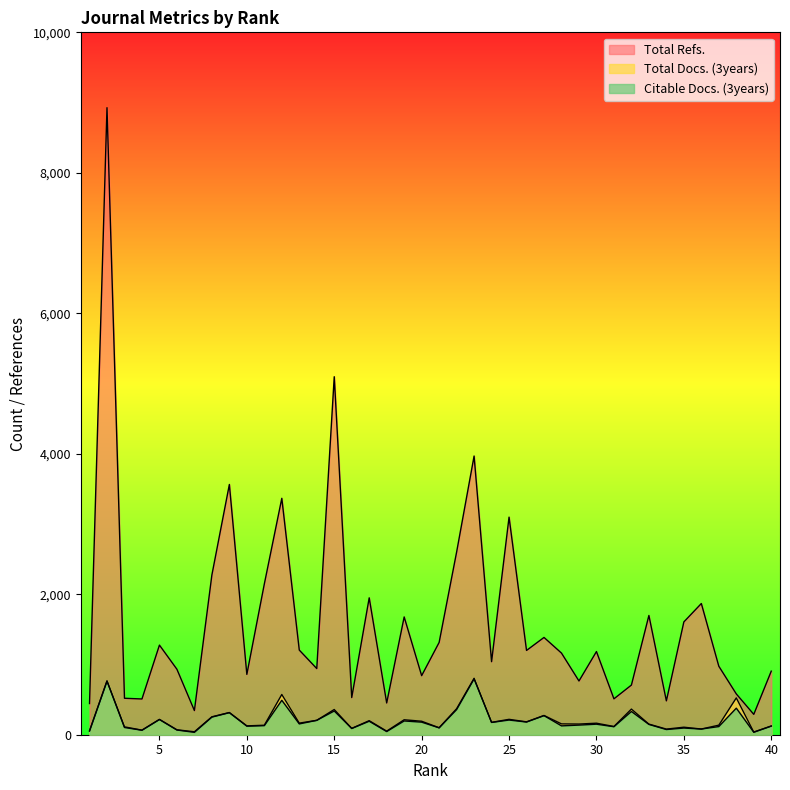

Which series has the widest spread of values?

Total Refs.